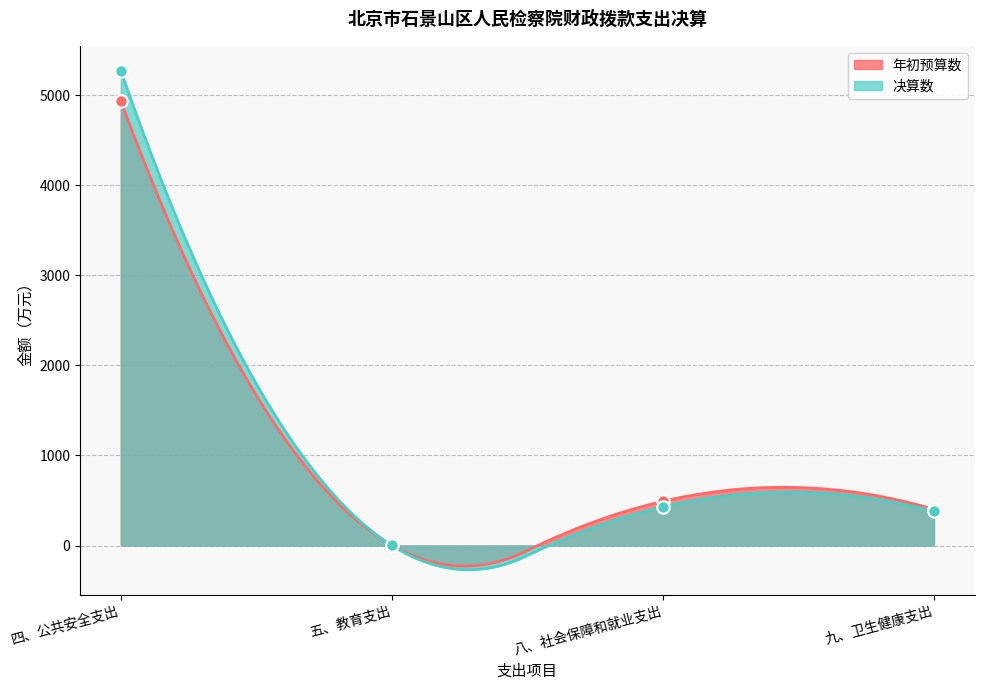

Which series contains the lowest Y value?

决算数